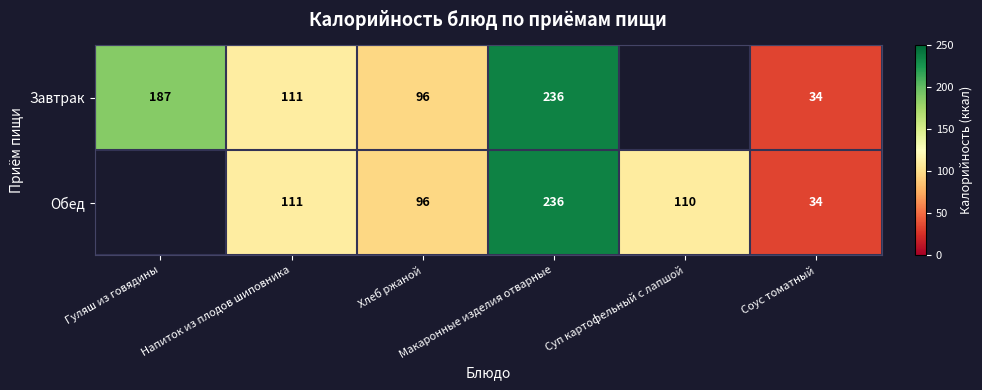

At which category is the sum across all series the highest?

Макаронные изделия отварные